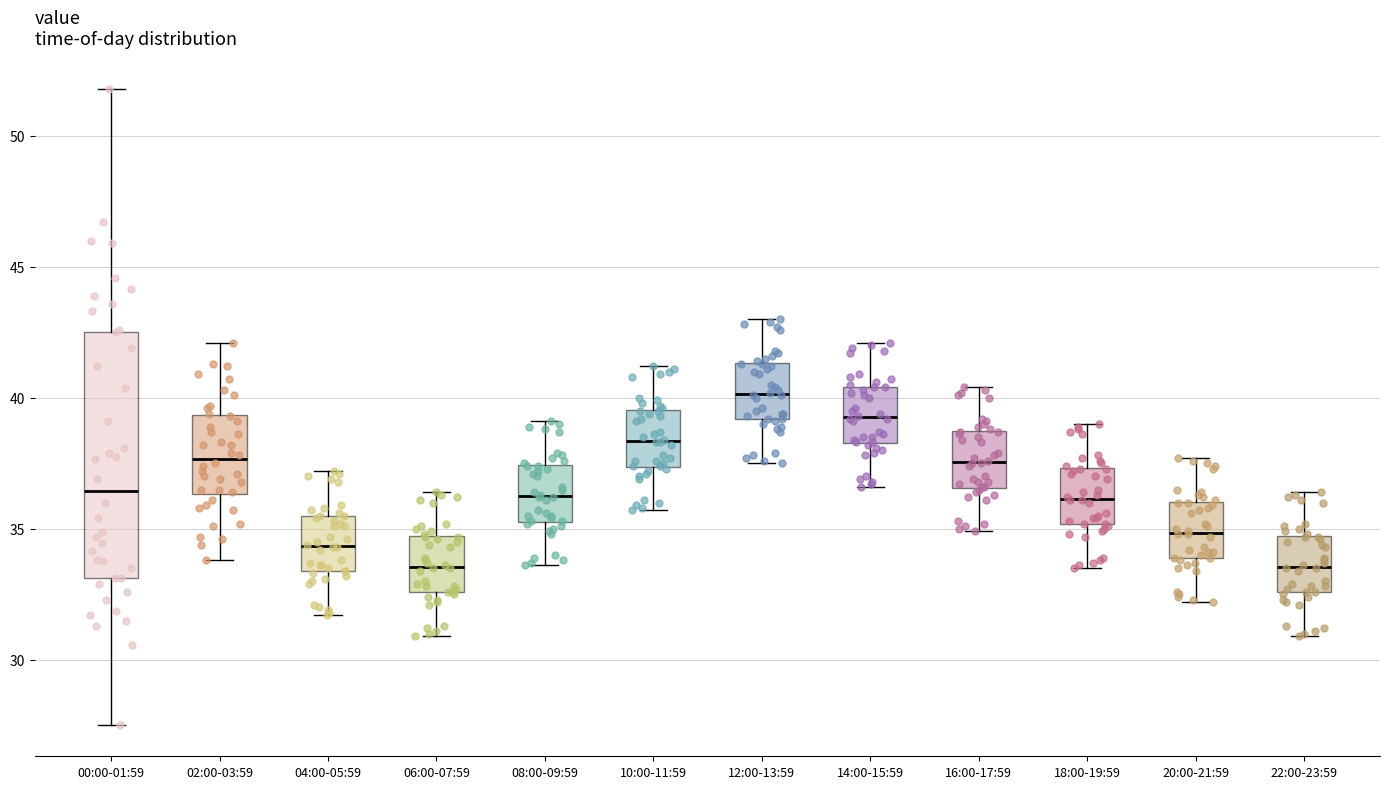

Reading left to right, read every box against the y-axis: the position of its median line, the range the box covers, and the ends of its whiskers. The values are not printed on the chart, so give them approximately, as read against the axis.

00:00-01:59: median 36.5, box 33.0 to 42.5, whiskers 27.5 to 52.0
02:00-03:59: median 37.5, box 36.5 to 39.5, whiskers 34.0 to 42.0
04:00-05:59: median 34.5, box 33.5 to 35.5, whiskers 31.5 to 37.0
06:00-07:59: median 33.5, box 32.5 to 34.5, whiskers 31.0 to 36.5
08:00-09:59: median 36.5, box 35.5 to 37.5, whiskers 33.5 to 39.0
10:00-11:59: median 38.5, box 37.5 to 39.5, whiskers 35.5 to 41.0
12:00-13:59: median 40.0, box 39.0 to 41.5, whiskers 37.5 to 43.0
14:00-15:59: median 39.5, box 38.5 to 40.5, whiskers 36.5 to 42.0
16:00-17:59: median 37.5, box 36.5 to 38.5, whiskers 35.0 to 40.5
18:00-19:59: median 36.0, box 35.0 to 37.5, whiskers 33.5 to 39.0
20:00-21:59: median 35.0, box 34.0 to 36.0, whiskers 32.0 to 37.5
22:00-23:59: median 33.5, box 32.5 to 34.5, whiskers 31.0 to 36.5